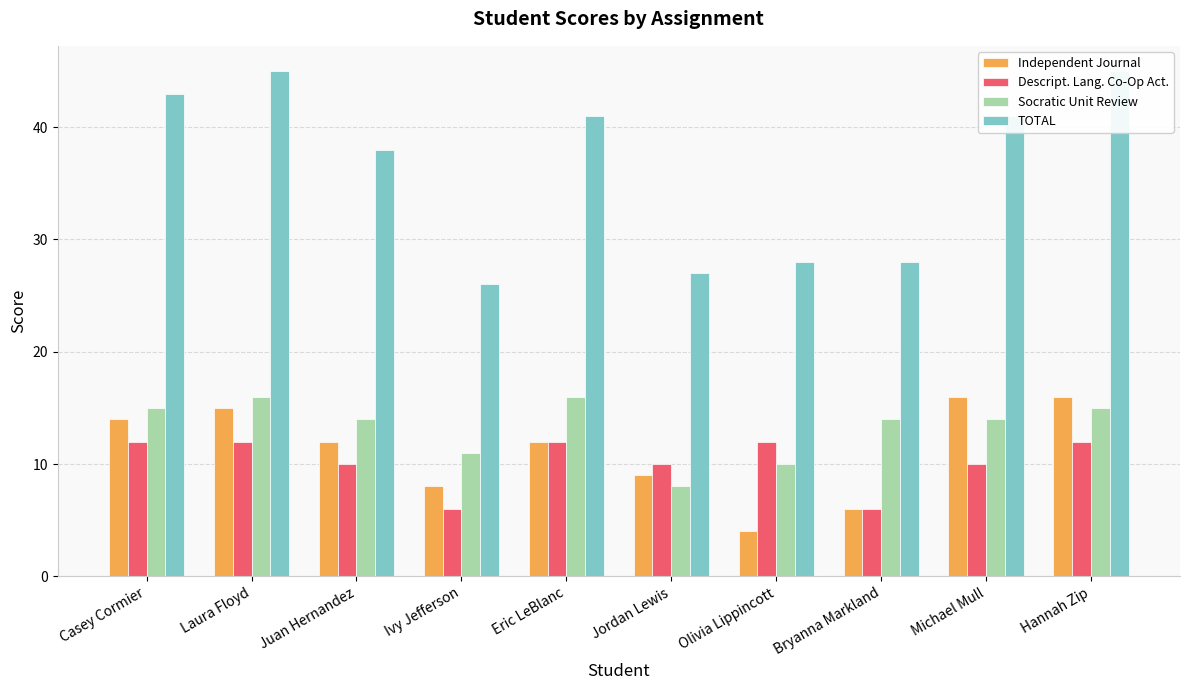

What is the label of the 8th bar from the left?

Bryanna Markland